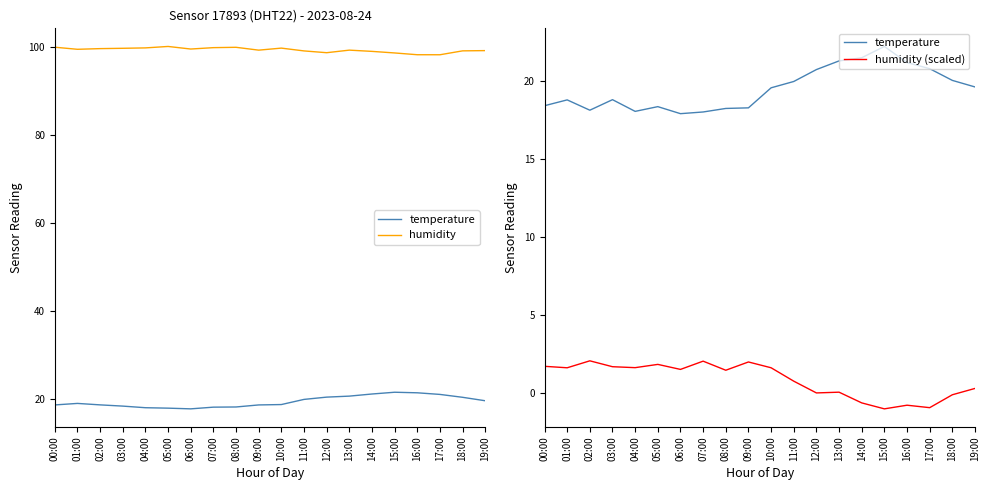

How many positive values does the humidity (scaled) series have?

15